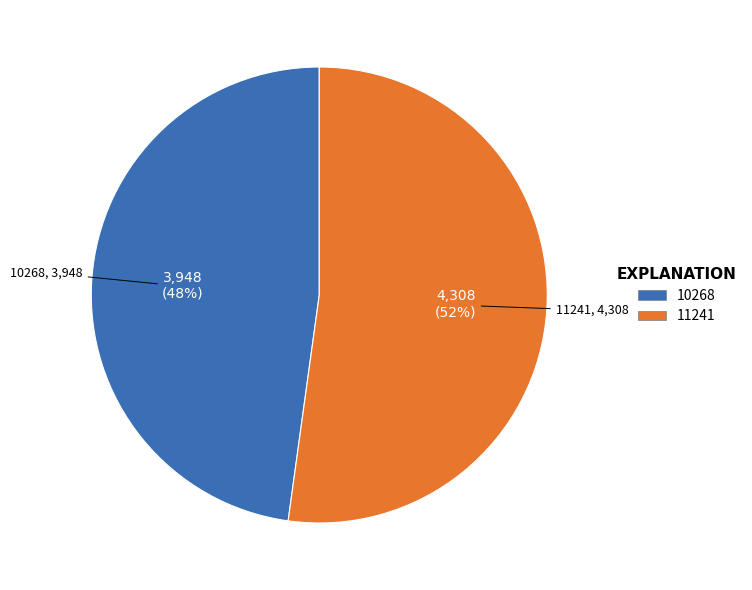

To the nearest percent, what percentage of the pie is 10268?

48%